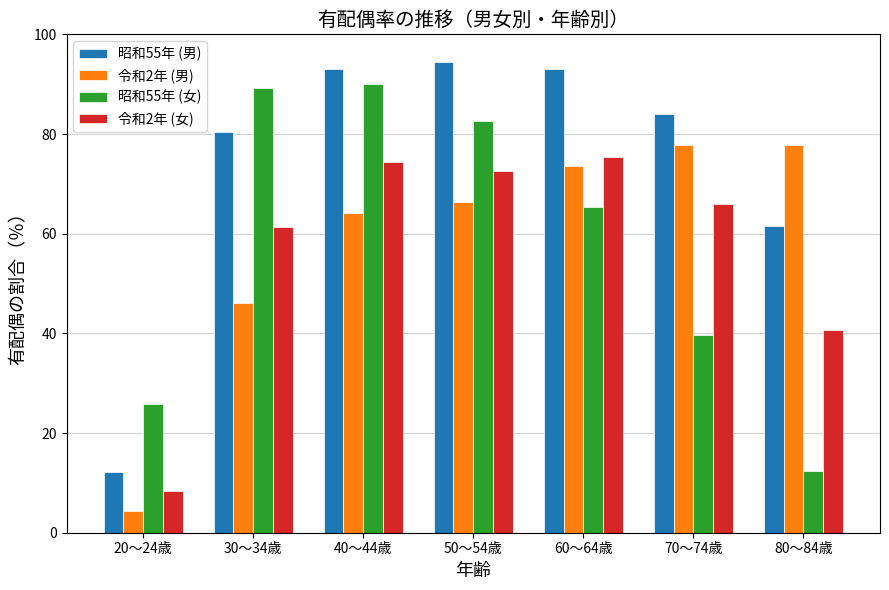

Which series has the largest range (max minus min)?

昭和55年 (男)